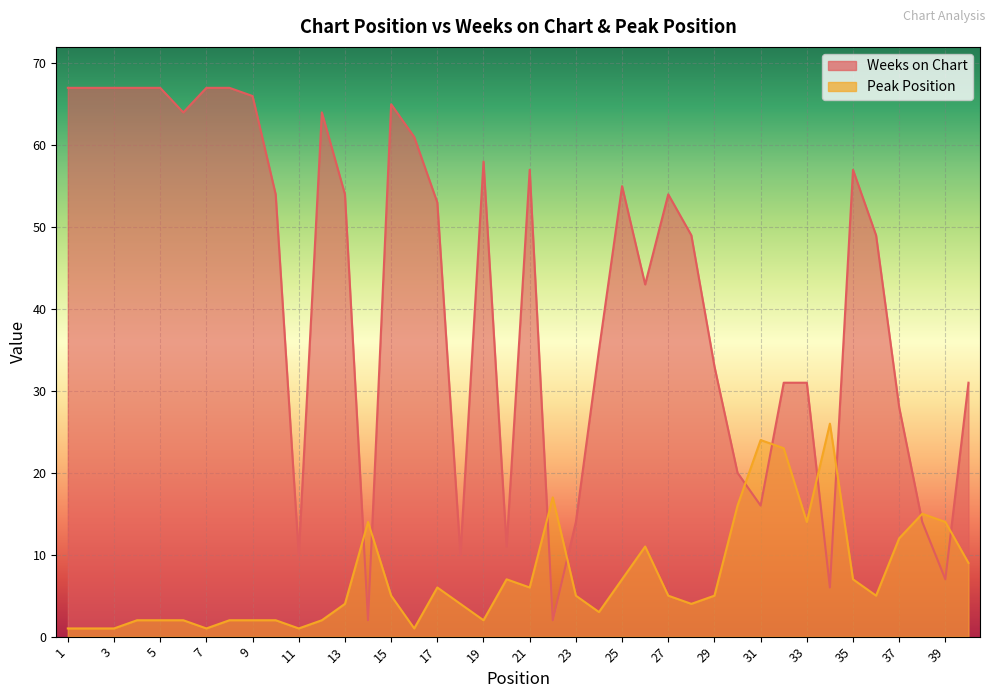

In Weeks on Chart, how many points are higher than both neighbors (excluding endpoints)?

7